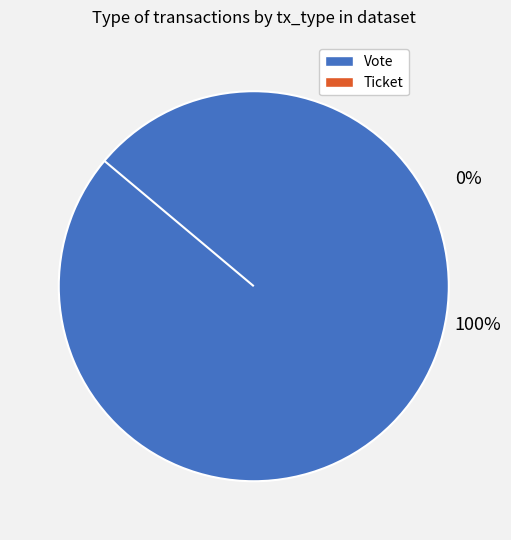

What is the total percentage of Vote and Ticket?

100.0%